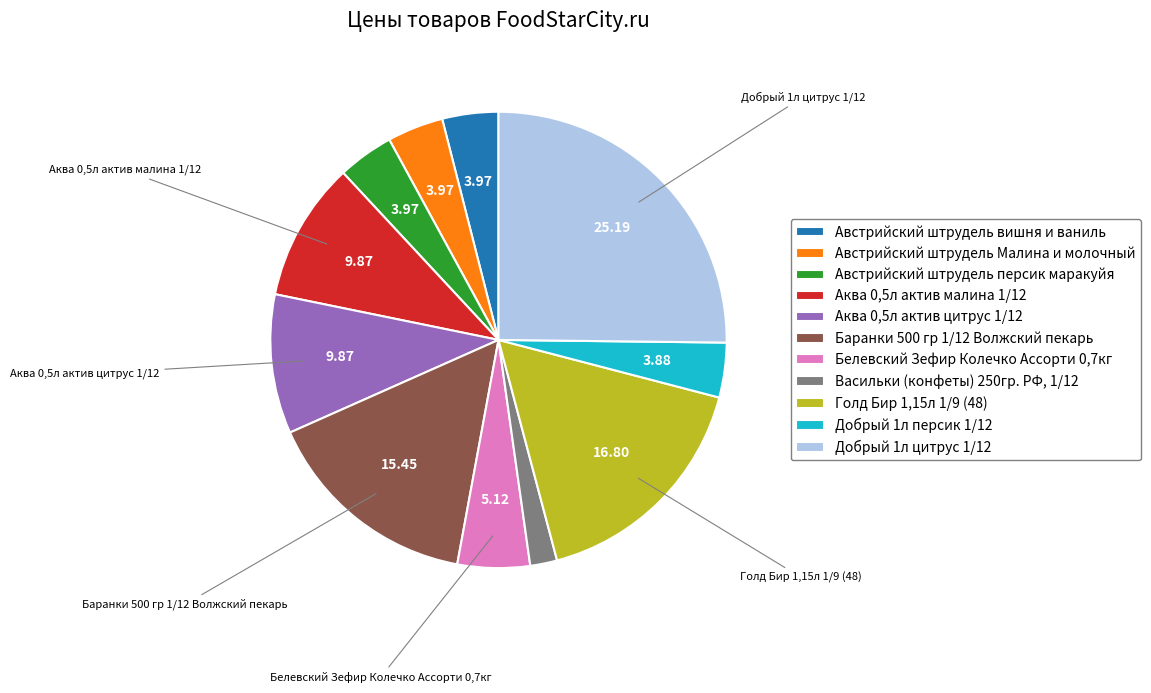

Which category has the biggest portion of the pie?

Добрый 1л цитрус 1/12